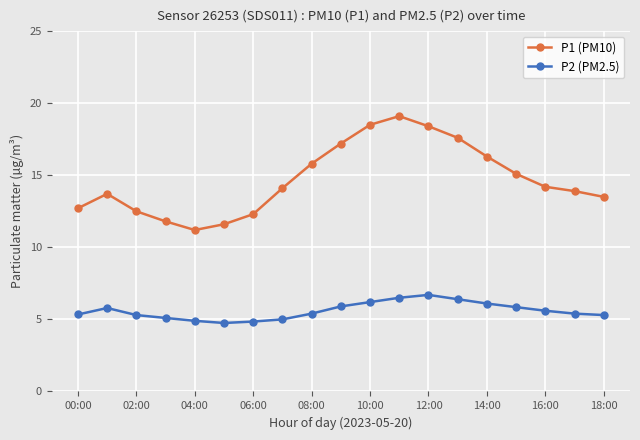

Rank the series by their average value, from lowest to highest.

P2 (PM2.5), P1 (PM10)